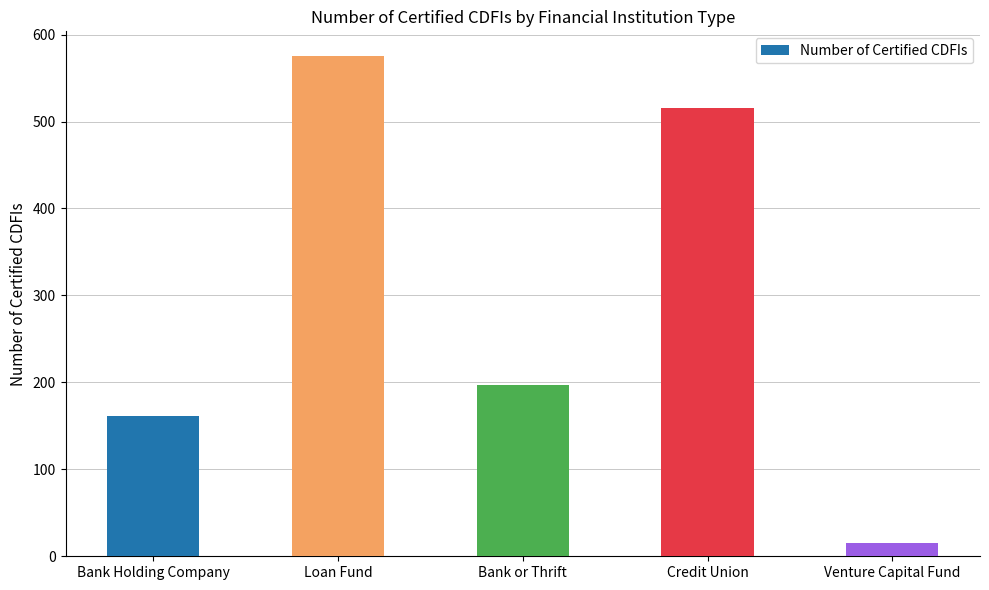

What is the change in value from Bank Holding Company to Credit Union?

+354